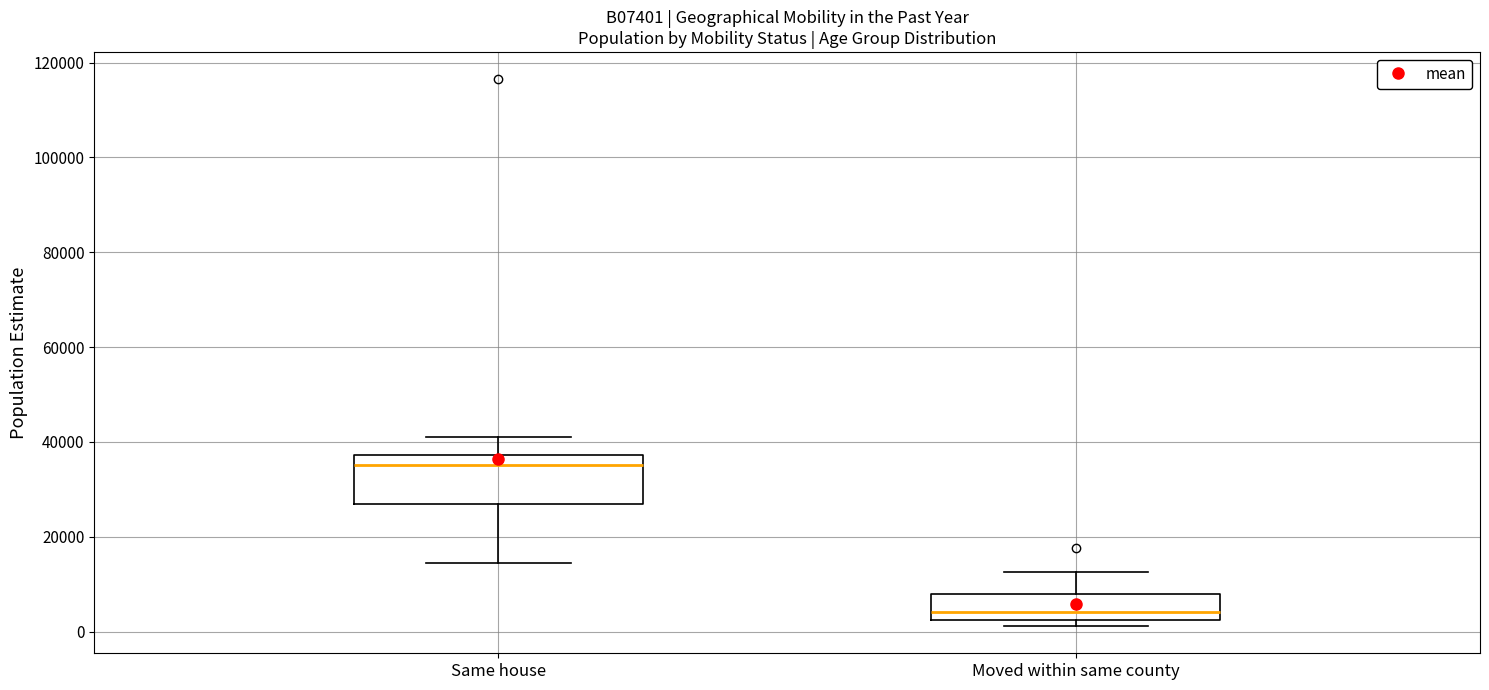

Reading left to right, read every box against the y-axis: the position of its median line, the range the box covers, and the ends of its whiskers. The values are not printed on the chart, so give them approximately, as read against the axis.

Same house: median 36000, box 26000 to 38000, whiskers 14000 to 40000
Moved within same county: median 4000, box 2000 to 8000, whiskers 2000 (just below the box's lower edge) to 12000